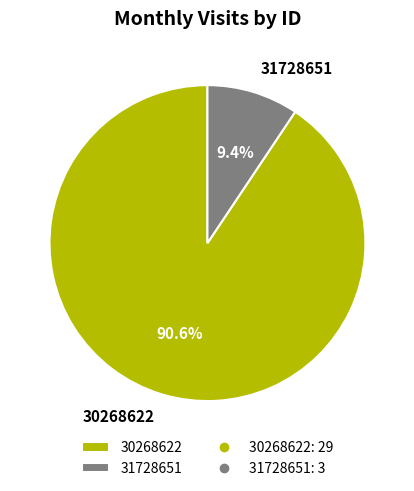

Between 30268622 and 31728651, which is larger?

30268622